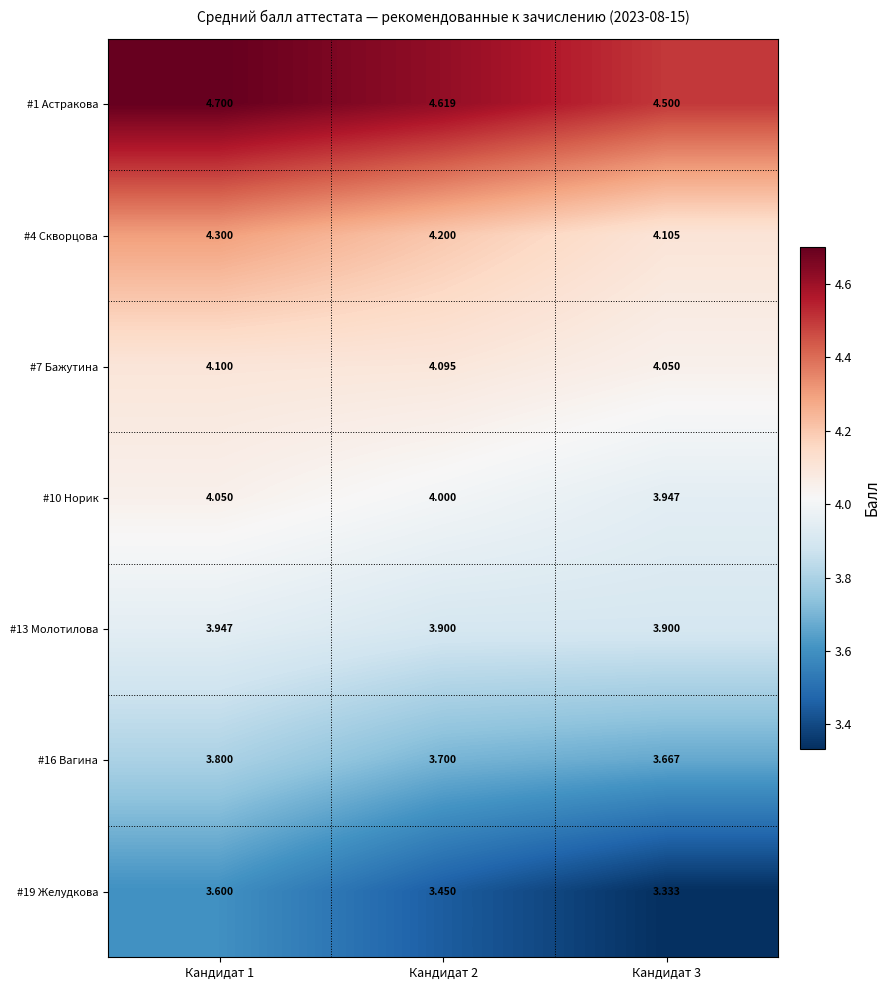

Is the value of #7 Бажутина at Кандидат 1 greater than the value of #1 Астракова at Кандидат 1?

No